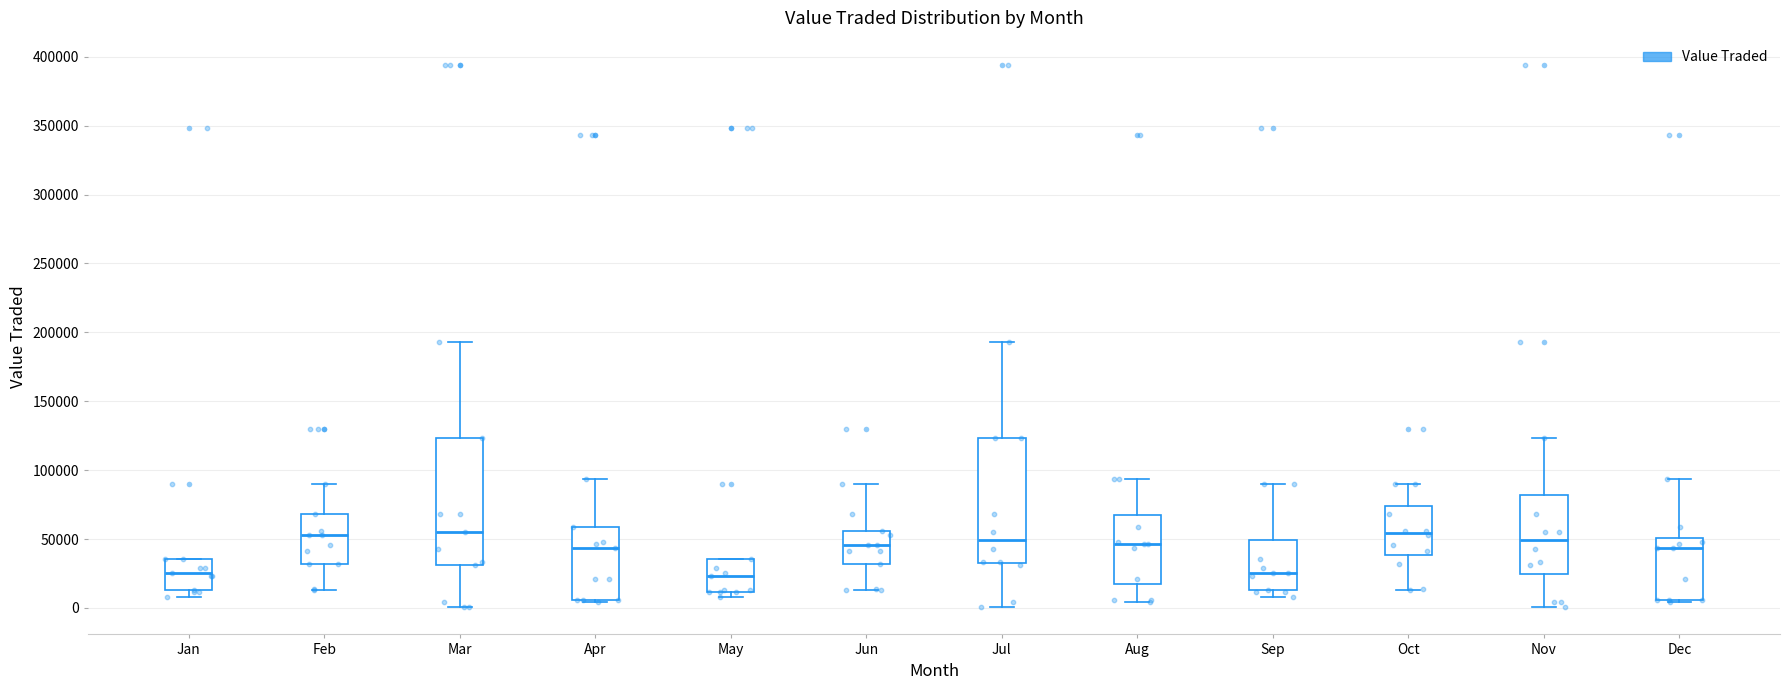

Reading left to right, transcribe this box plot: for each box, give where its median line is, the range the box spans, and where its two whiskers end, as read against the y-axis. The values are not printed on the chart, so give them approximately, as read against the axis.

Jan: median 25000, box 15000 to 35000, whiskers 10000 to 35000
Feb: median 55000, box 30000 to 70000, whiskers 15000 to 90000
Mar: median 55000, box 30000 to 125000, whiskers 0 to 195000
Apr: median 45000, box 5000 to 60000, whiskers 5000 (just below the box's lower edge) to 95000
May: median 25000, box 10000 to 35000, whiskers 10000 (just below the box's lower edge) to 35000
Jun: median 45000, box 30000 to 55000, whiskers 15000 to 90000
Jul: median 50000, box 35000 to 125000, whiskers 0 to 195000
Aug: median 45000, box 15000 to 65000, whiskers 5000 to 95000
Sep: median 25000, box 15000 to 50000, whiskers 10000 to 90000
Oct: median 55000, box 40000 to 75000, whiskers 15000 to 90000
Nov: median 50000, box 25000 to 80000, whiskers 0 to 125000
Dec: median 45000, box 5000 to 50000, whiskers 5000 (just below the box's lower edge) to 95000